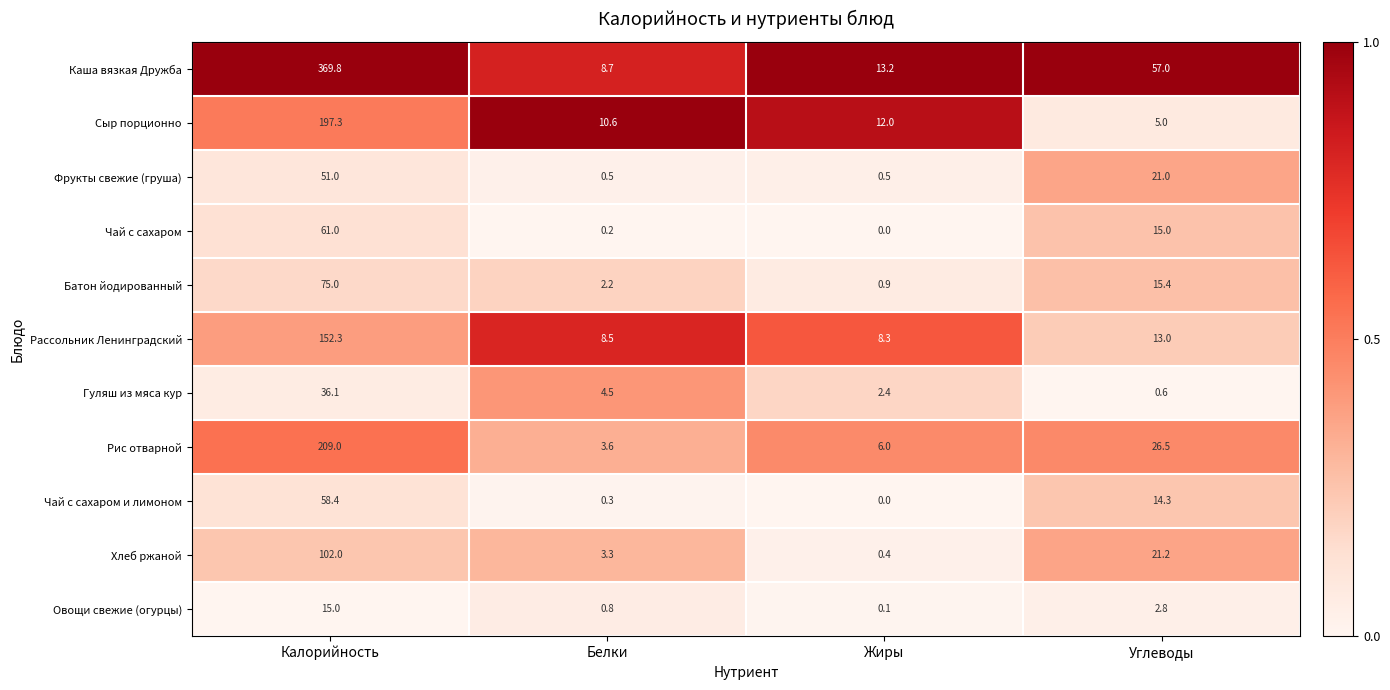

At which category does the chart reach its peak across all series?

Калорийность